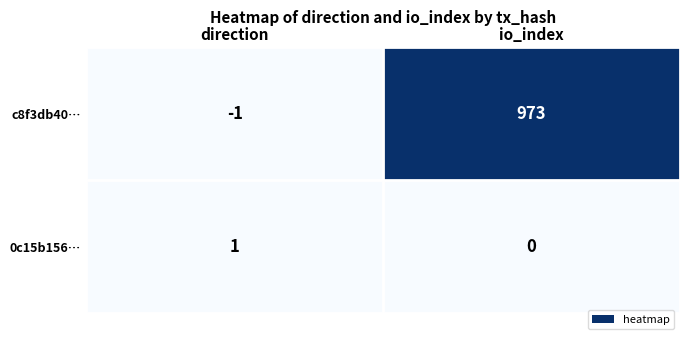

What is the difference between the highest and lowest values at io_index?

973